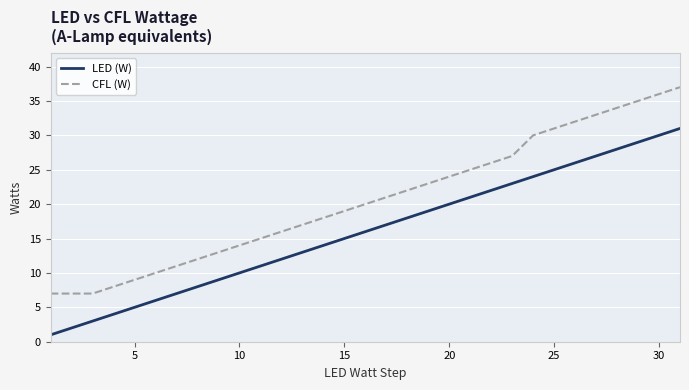

What is the difference between the maximum and minimum values in the LED (W) series?

30